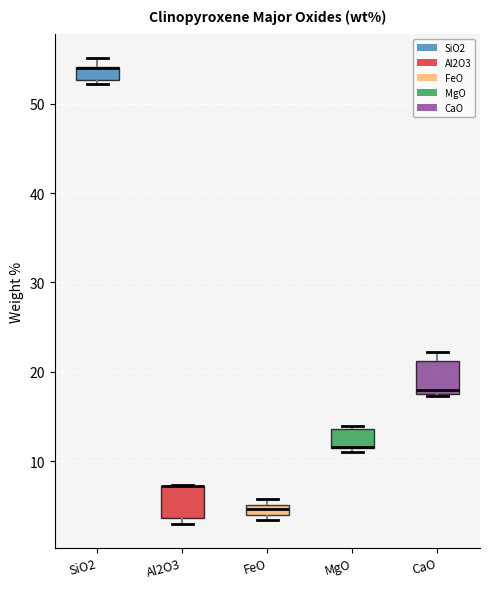

Where is the lower edge of the box for FeO on the y-axis? The values are not printed on the chart, so give them approximately, as read against the axis.

4